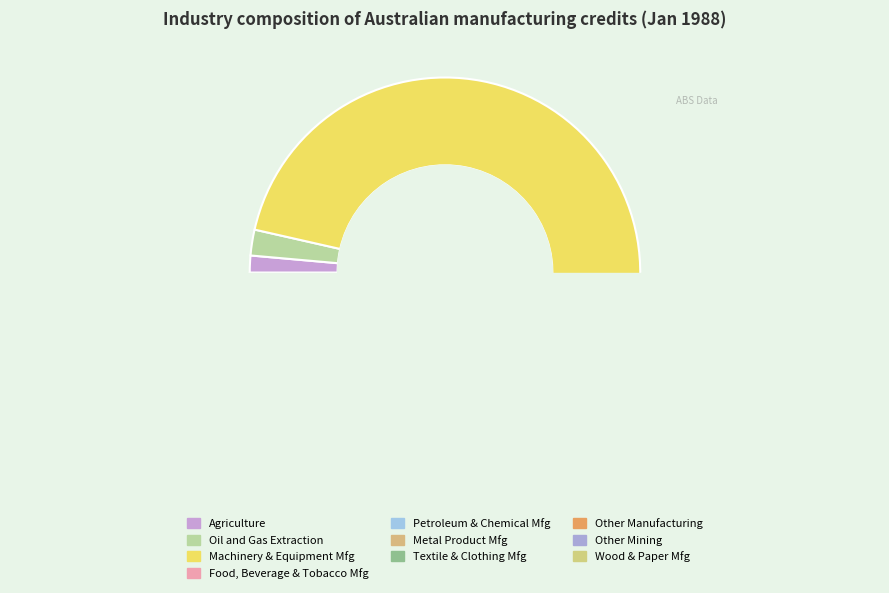

What is the largest slice in the pie chart?

Machinery and Equipment Manufacturing